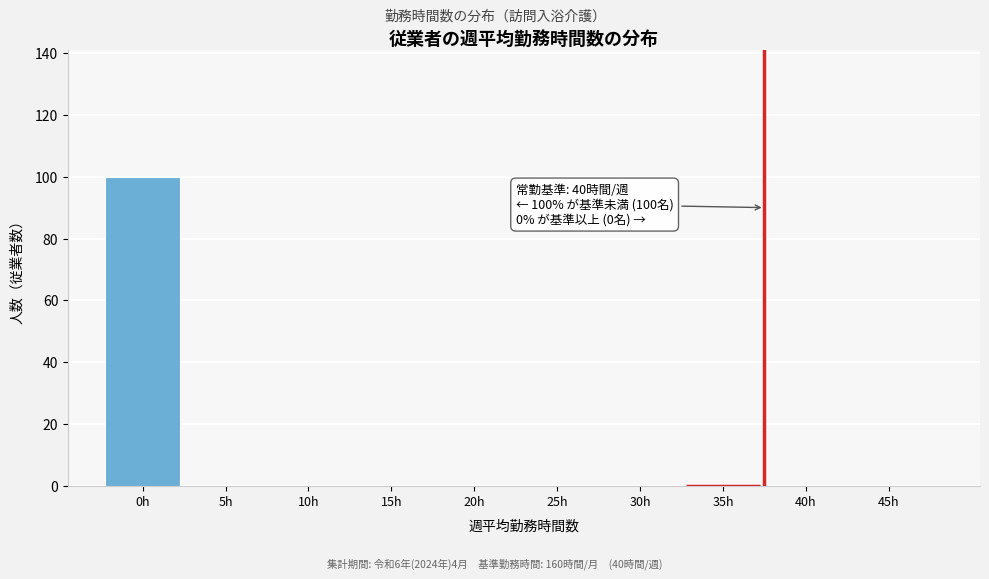

Reading left to right, extract all data points from this chart.

0h=100	5h=0	10h=0	15h=0	20h=0	25h=0	30h=0	35h=0	40h=0	45h=0